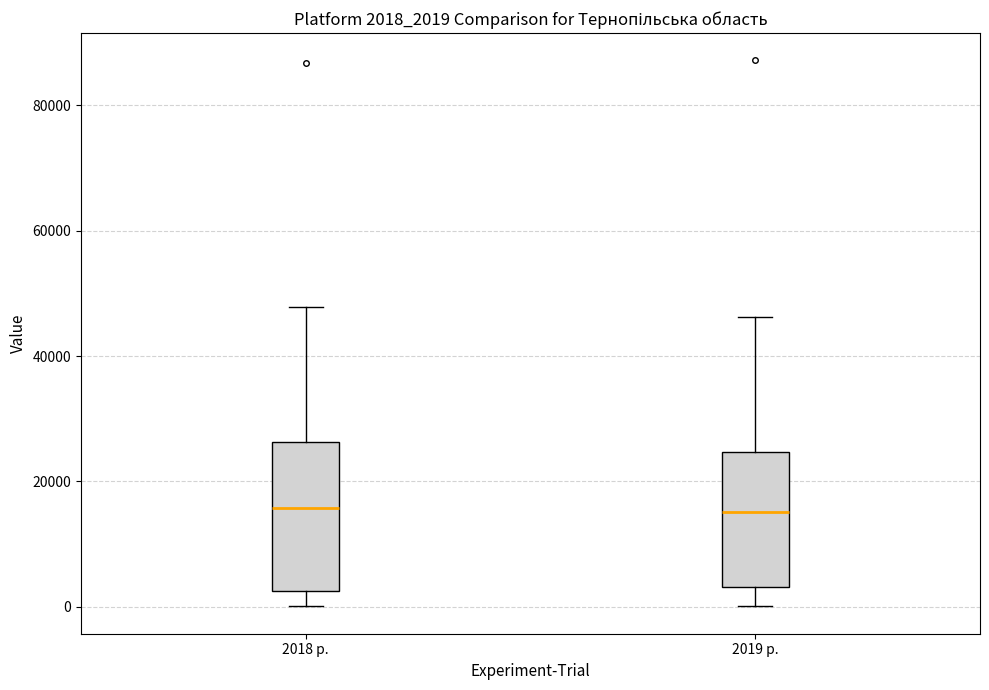

Where does the median line of the box for 2019 р. sit on the y-axis? The values are not printed on the chart, so give them approximately, as read against the axis.

16000